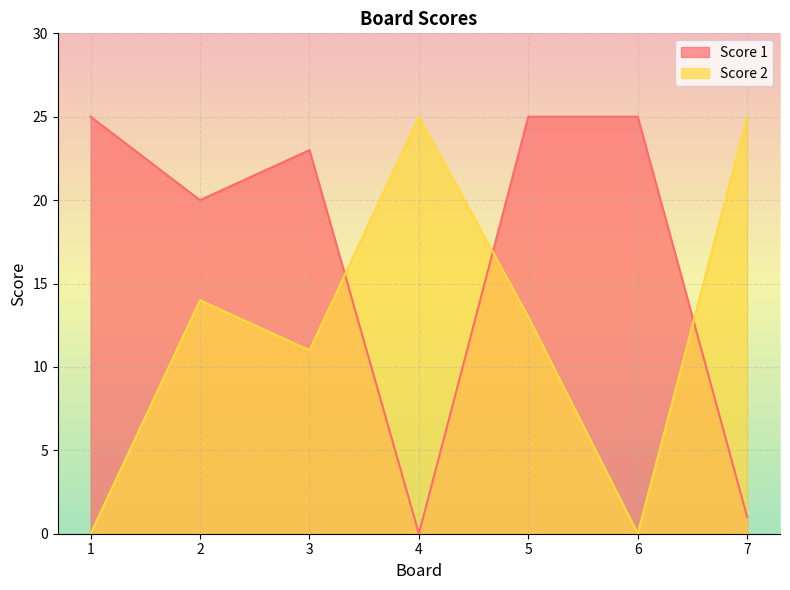

At which label does Score 2 reach its peak?

4